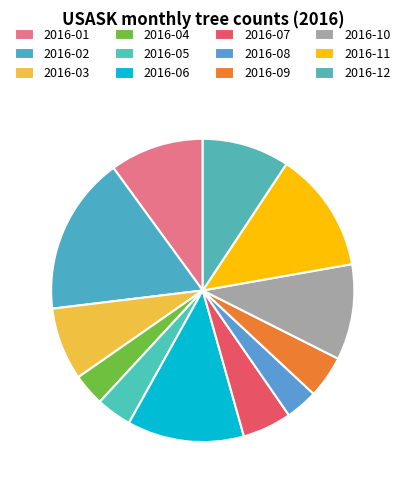

What percentage do 2016-01 and 2016-08 together represent?

13.5%